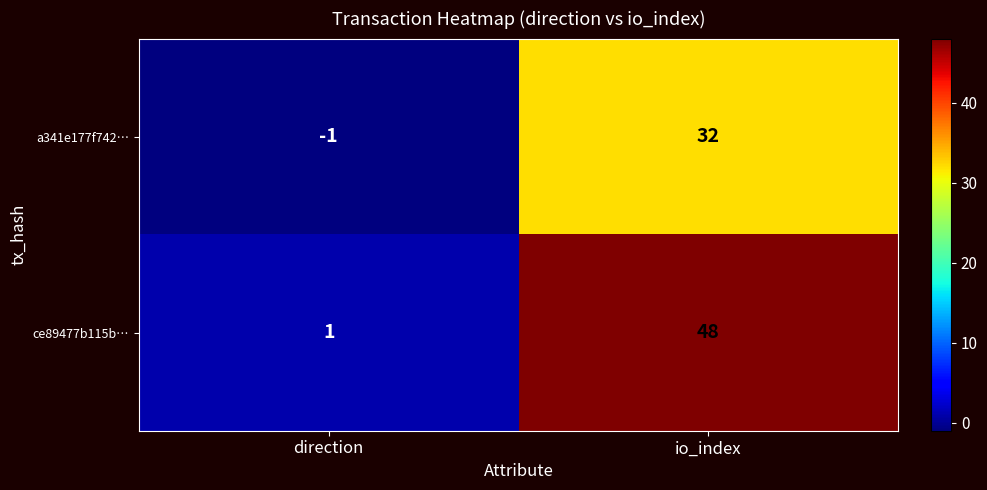

At direction, list the series in order from largest to smallest.

ce89477b115b…, a341e177f742…